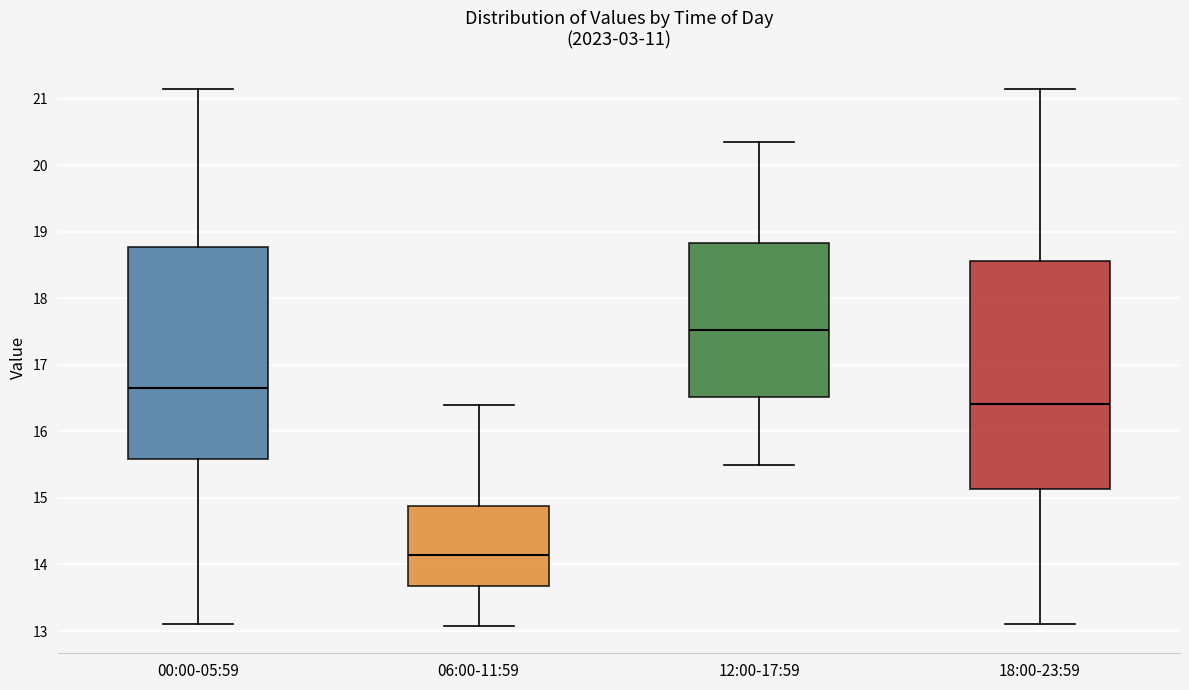

Which box has the lowest median line?

06:00-11:59